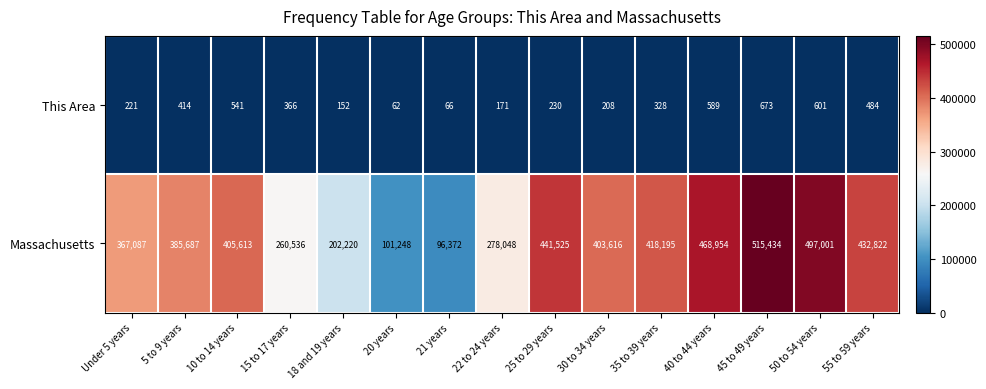

The value of Massachusetts at 20 years is 101248. True or false?

True